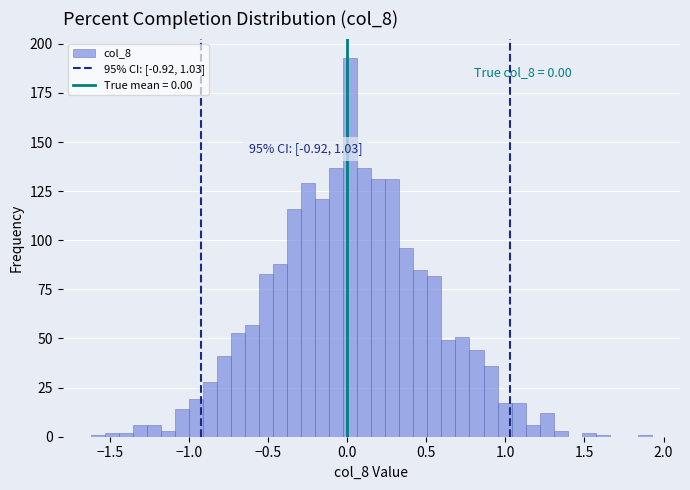

Read against the x-axis, roughly where is the centre of the tallest bar?

0.00